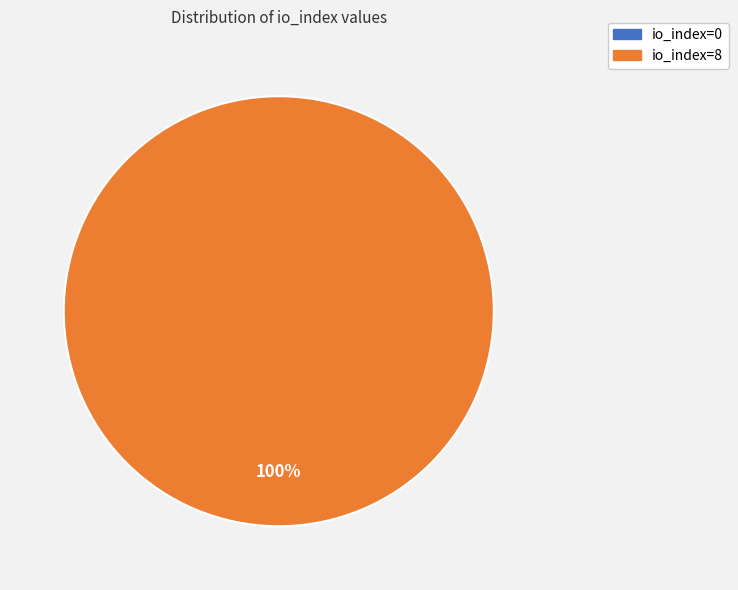

What is the total percentage of io_index=0 and io_index=8?

100.0%